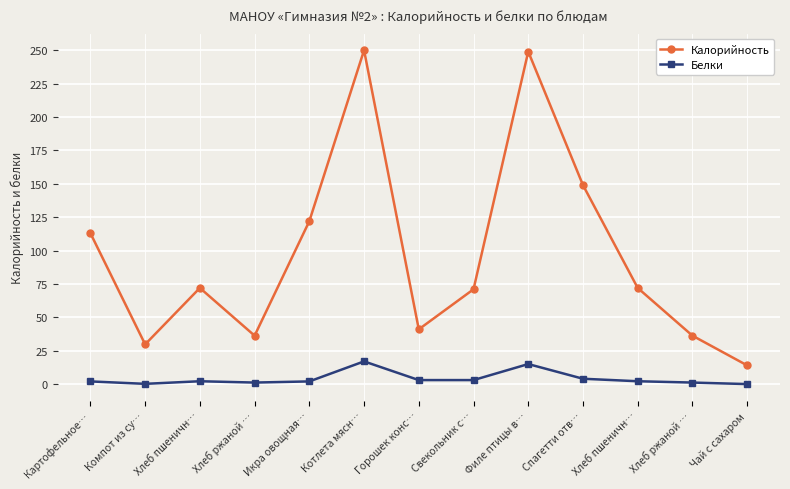

How many distinct data groups are displayed?

2